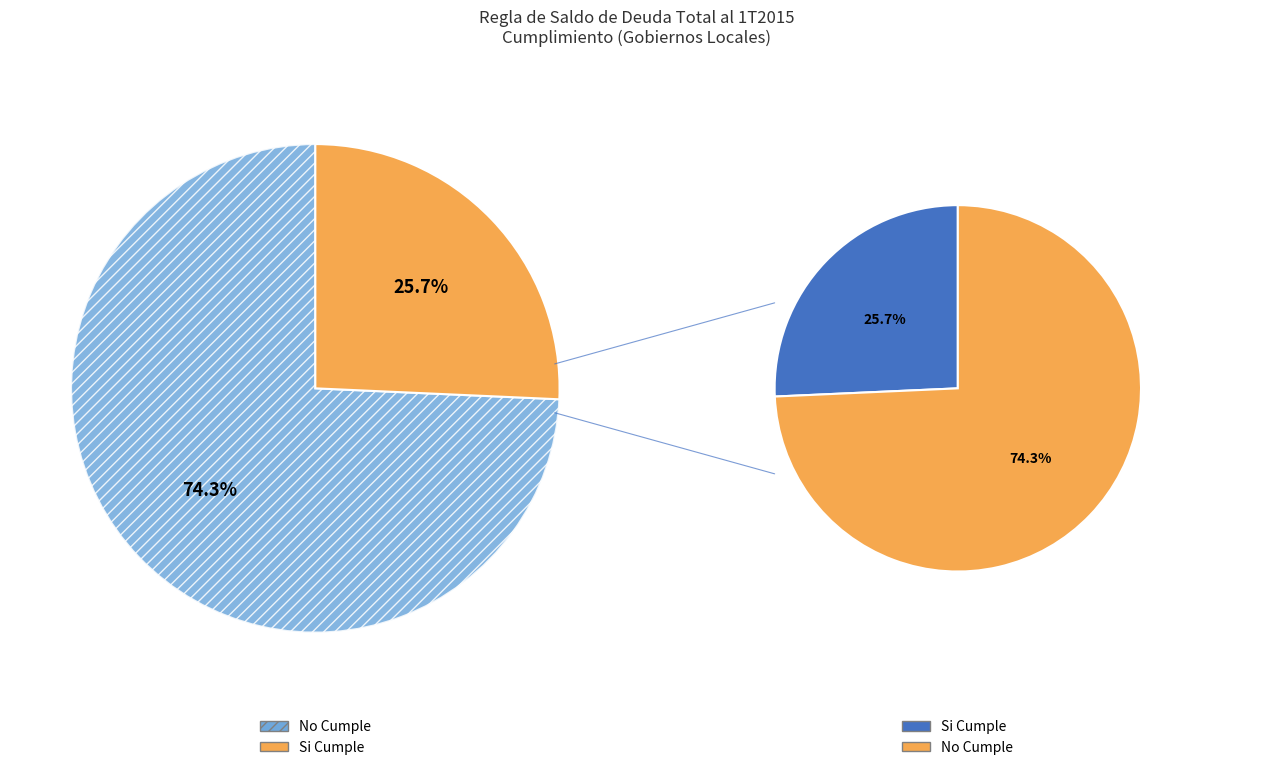

To the nearest percent, what is the combined percentage of Si Cumple and No Cumple?

100%